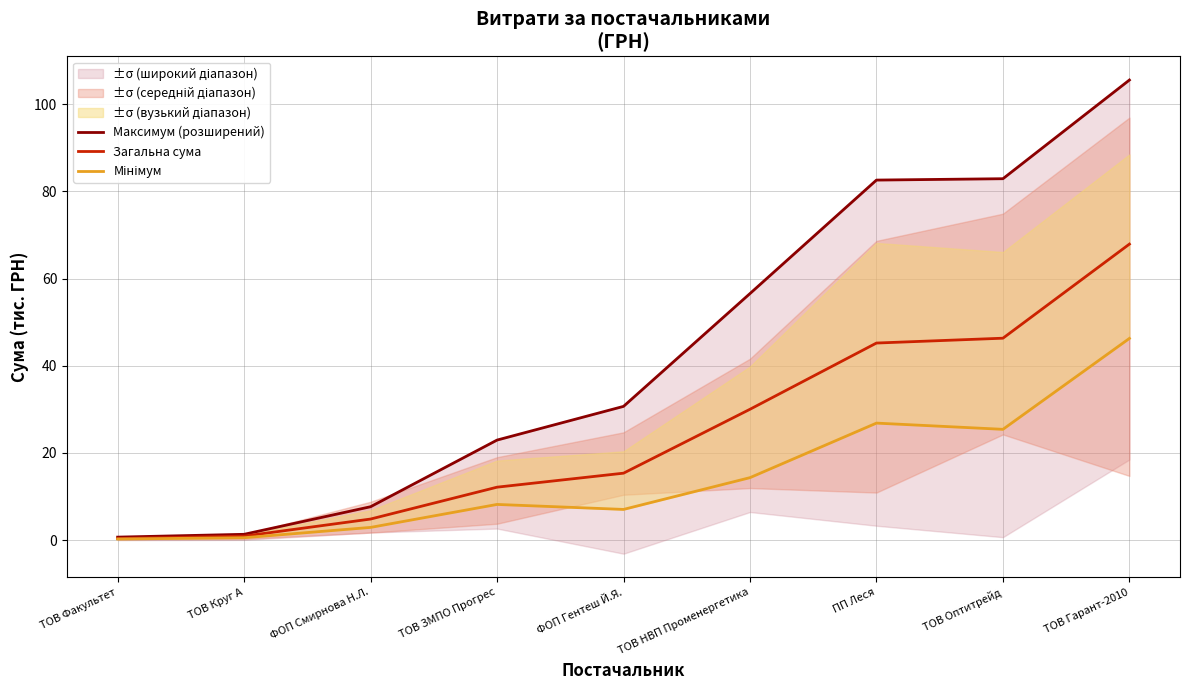

Reading left to right, list all the values displayed in this chart.

Максимум (розширений): ТОВ Факультет=0.7	ТОВ Круг А=1.3	ФОП Смирнова Н.Л.=7.7	ТОВ ЗМПО Прогрес=23.0	ФОП Гентеш Й.Я.=30.7	ТОВ НВП Променергетика=56.6	ПП Леся=82.6	ТОВ Оптитрейд=82.9	ТОВ Гарант-2010=105.5
Загальна сума: ТОВ Факультет=0.4	ТОВ Круг А=0.9	ФОП Смирнова Н.Л.=4.8	ТОВ ЗМПО Прогрес=12.1	ФОП Гентеш Й.Я.=15.4	ТОВ НВП Променергетика=30.0	ПП Леся=45.2	ТОВ Оптитрейд=46.3	ТОВ Гарант-2010=67.9
Мінімум: ТОВ Факультет=0.3	ТОВ Круг А=0.6	ФОП Смирнова Н.Л.=2.9	ТОВ ЗМПО Прогрес=8.2	ФОП Гентеш Й.Я.=7.0	ТОВ НВП Променергетика=14.3	ПП Леся=26.8	ТОВ Оптитрейд=25.4	ТОВ Гарант-2010=46.3